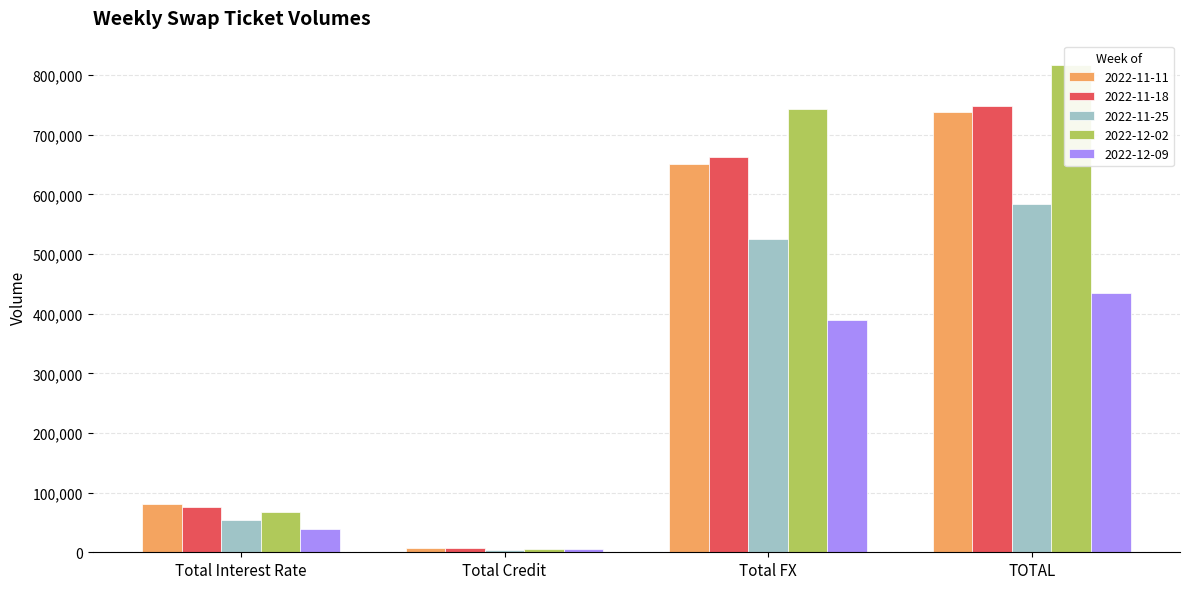

At how many categories does at least one series exceed 343955?

2